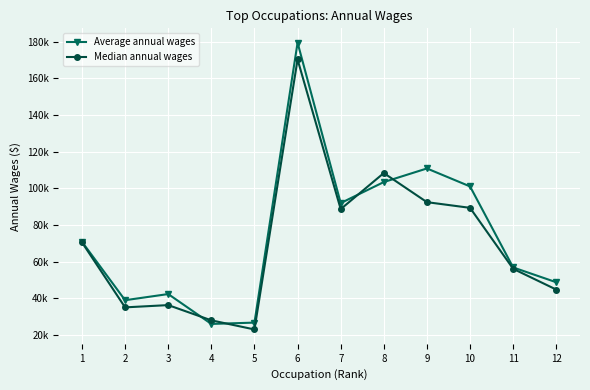

What are all the series names shown in the legend?

Average annual wages, Median annual wages